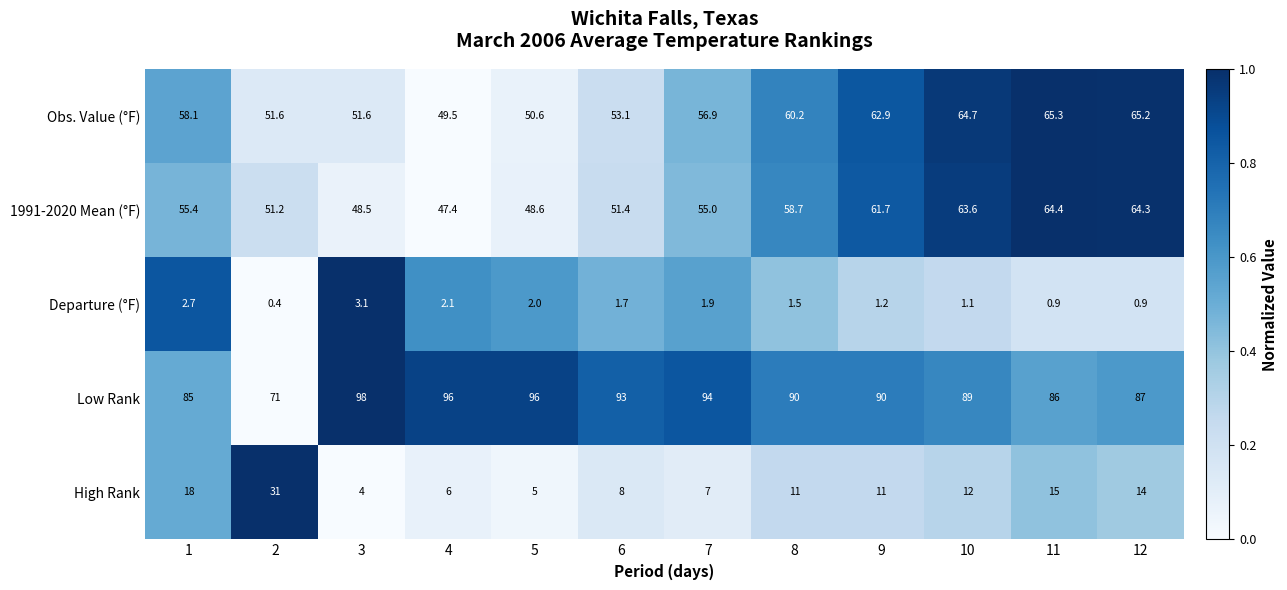

What is the sum of all Obs. Value (°F) values?

689.7